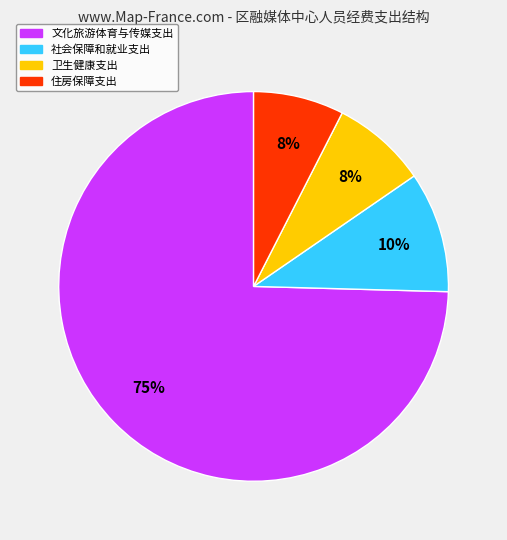

To the nearest percent, what percentage of the pie is 社会保障和就业支出?

10%